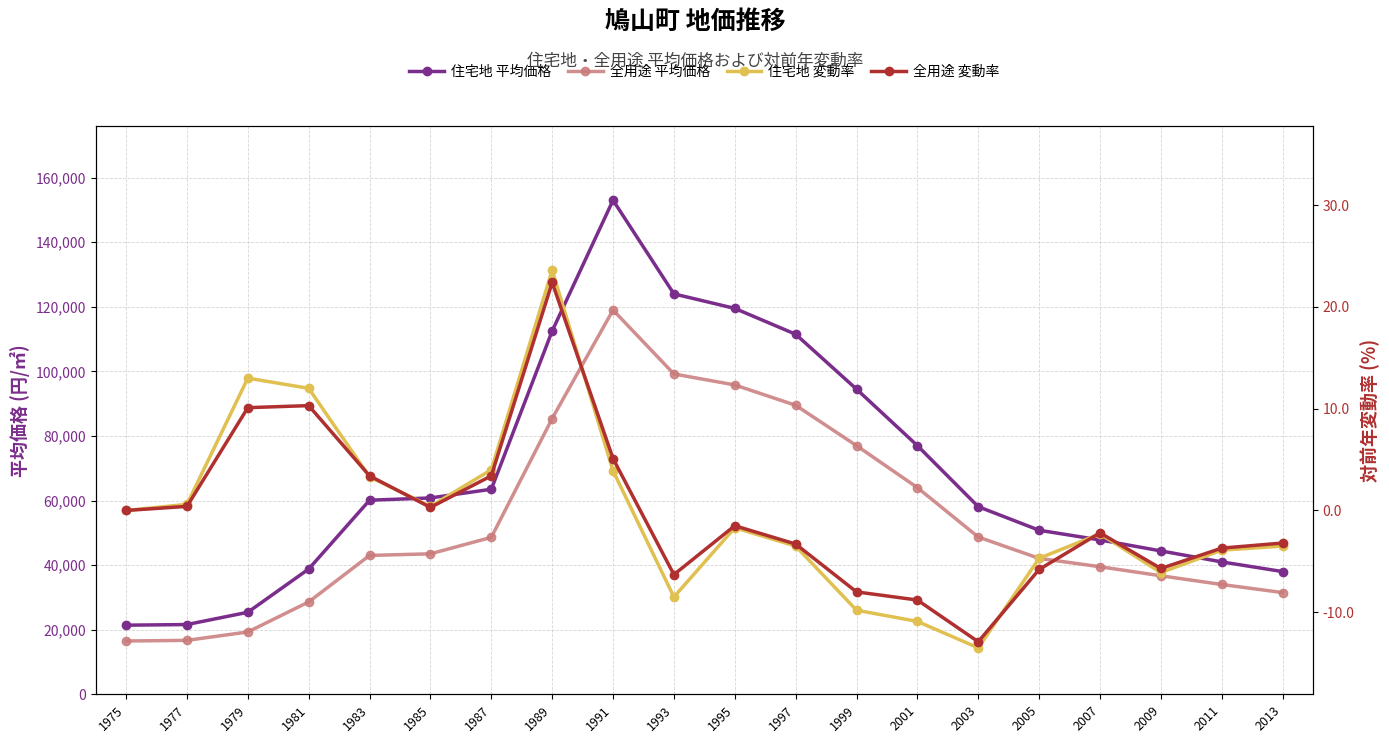

List the labels in order of 全用途 平均価格 value, largest first.

1991, 1993, 1995, 1997, 1989, 1999, 2001, 2003, 1987, 1985, 1983, 2005, 2007, 2009, 2011, 2013, 1981, 1979, 1977, 1975